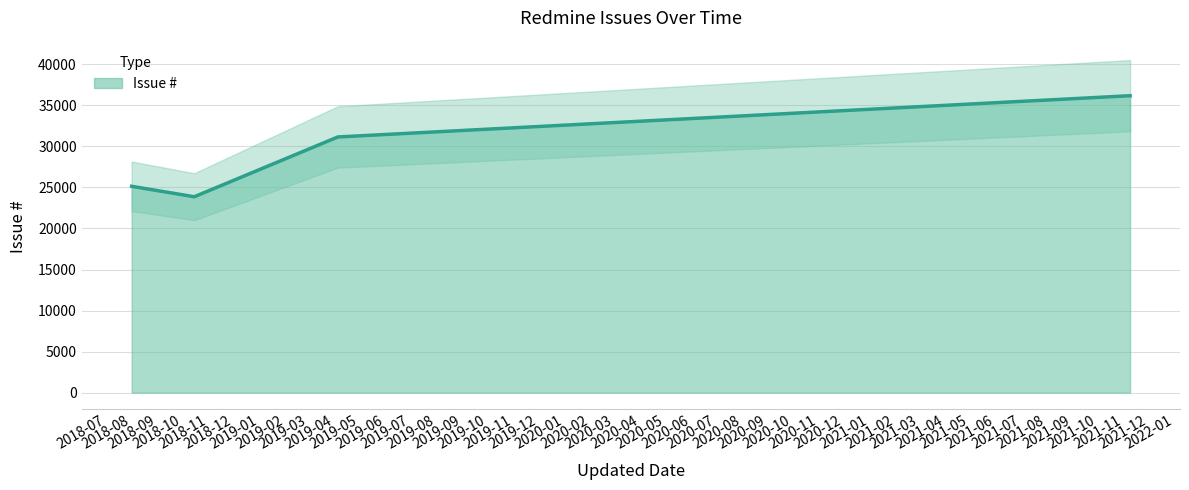

Count the number of categories in the chart.

4